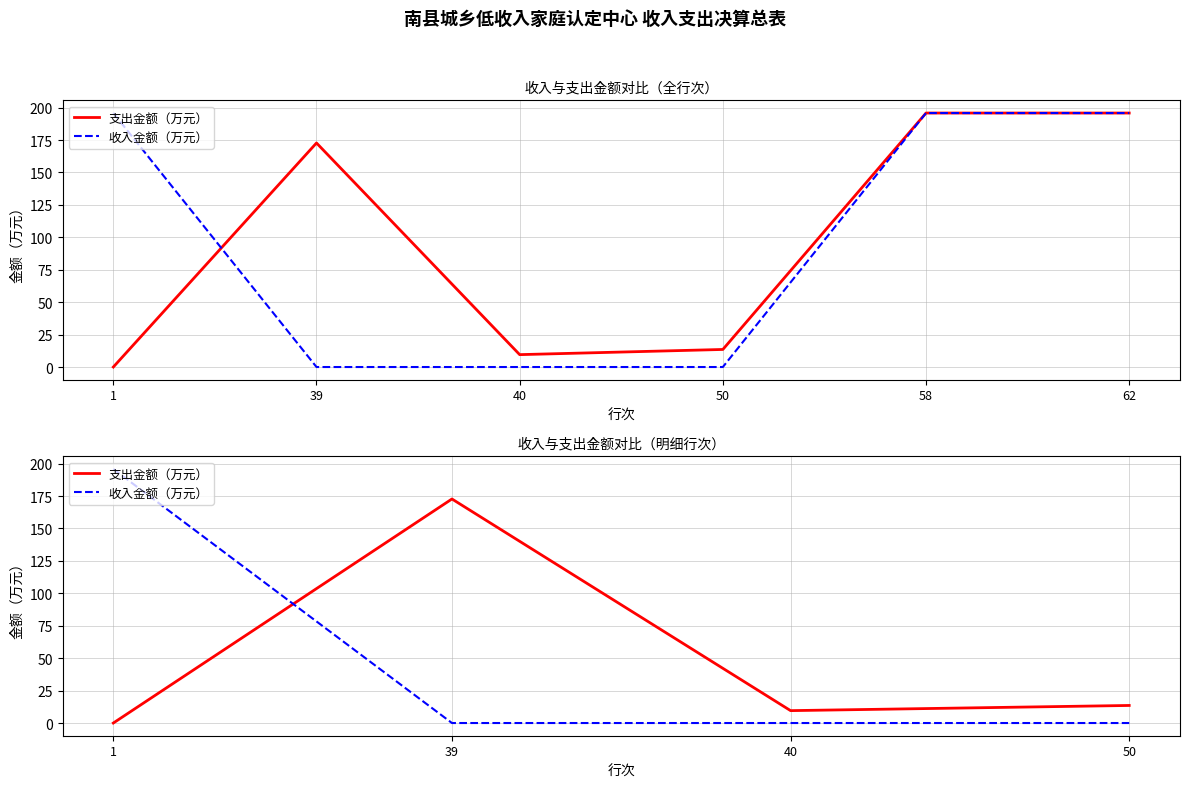

Reading left to right, transcribe all the data shown in this chart.

支出金额（万元）: 0.0	172.7	9.6	13.5
收入金额（万元）: 195.8	0.0	0.0	0.0